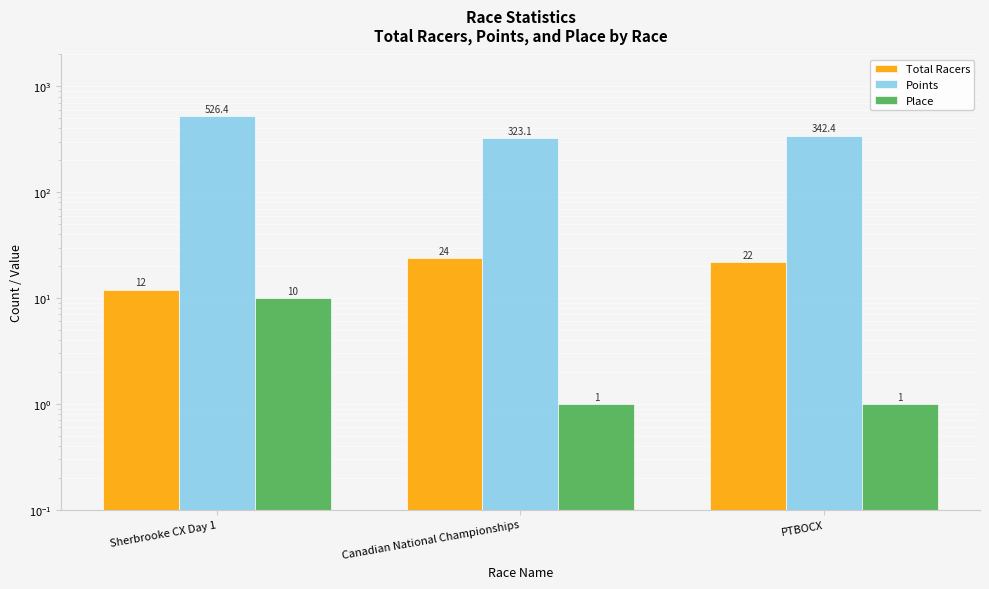

Is the value of Total Racers at Sherbrooke CX Day 1 greater than the value of Place at Sherbrooke CX Day 1?

Yes